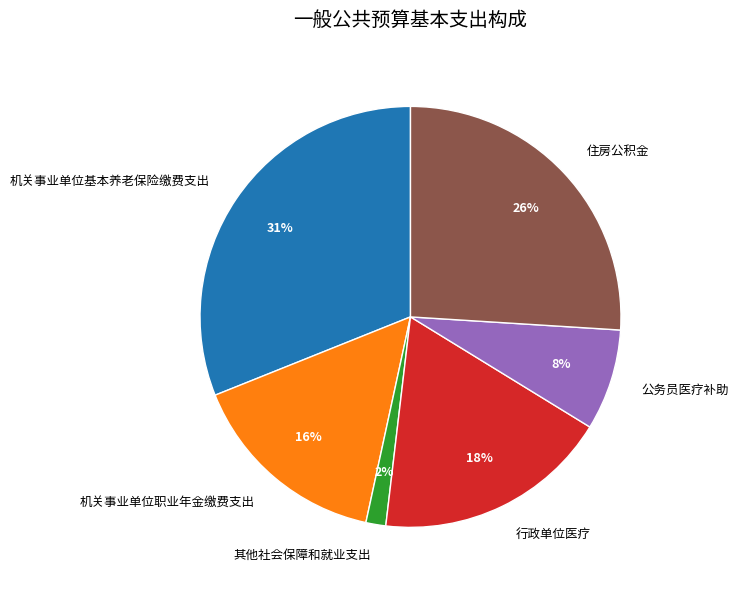

Do 机关事业单位职业年金缴费支出 and 住房公积金 together represent more than half of the pie?

No